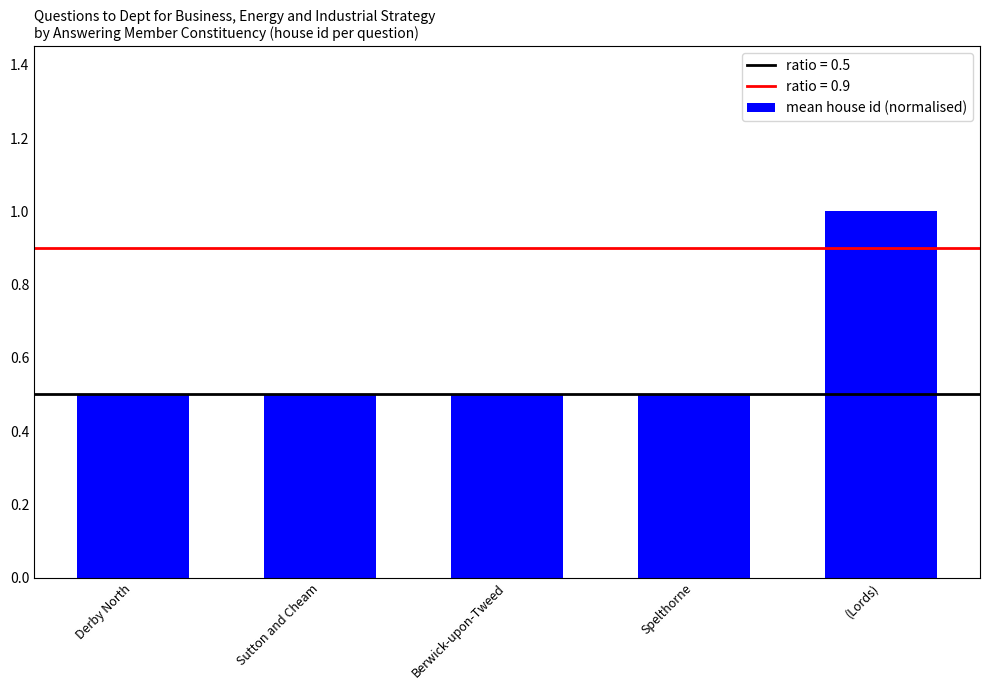

What is the label of the 2nd bar from the left?

Sutton and Cheam